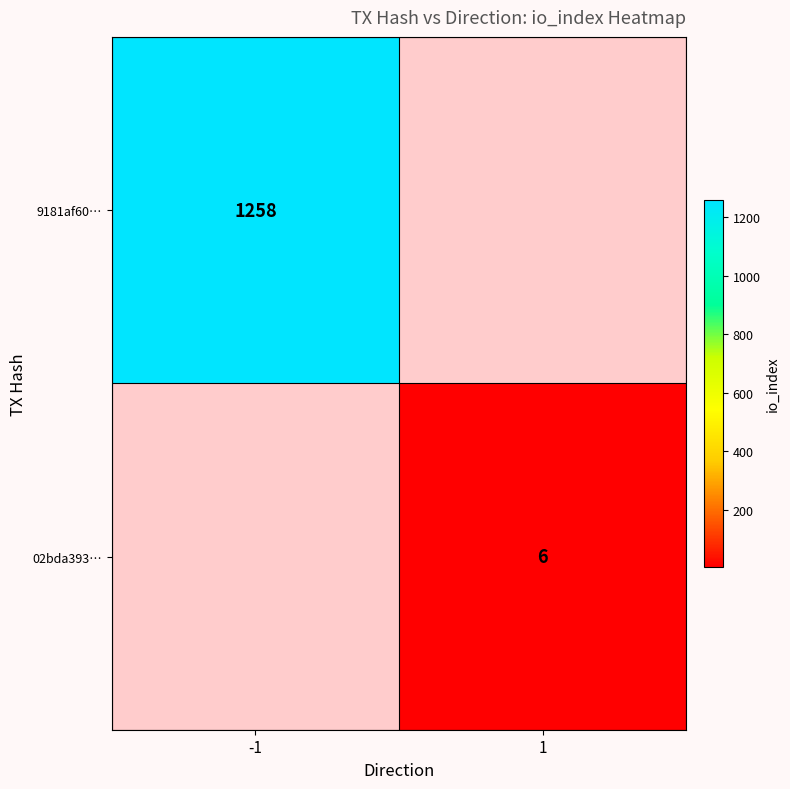

The value of 02bda393… at 1 is 6. True or false?

True